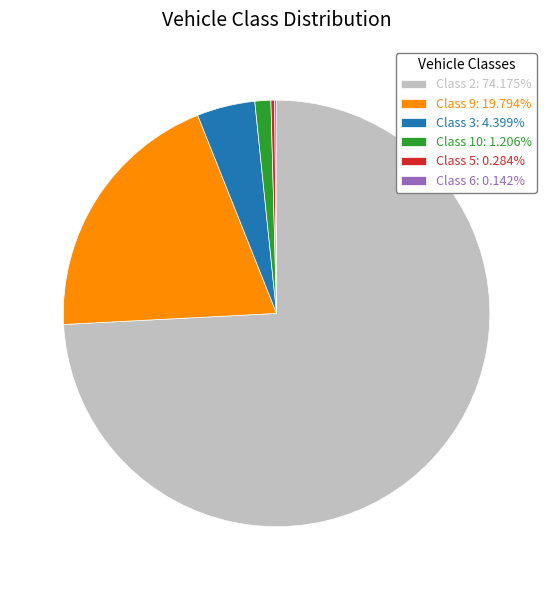

Is there any slice that represents more than half of the pie?

Yes